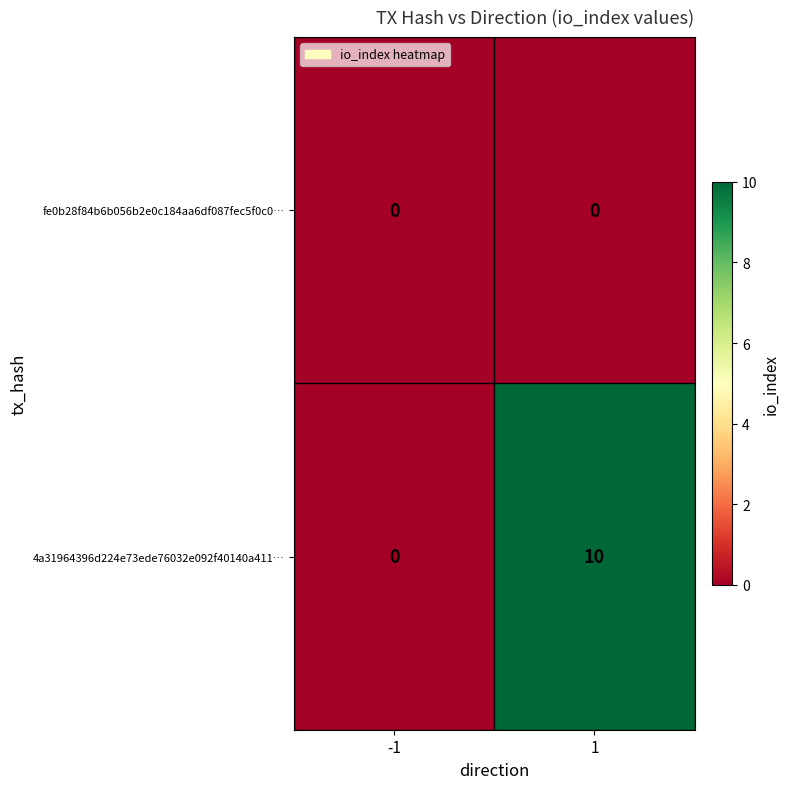

Rank the series by their maximum value, from highest to lowest.

4a31964396d224e73ede76032e092f40140a411…, fe0b28f84b6b056b2e0c184aa6df087fec5f0c0…